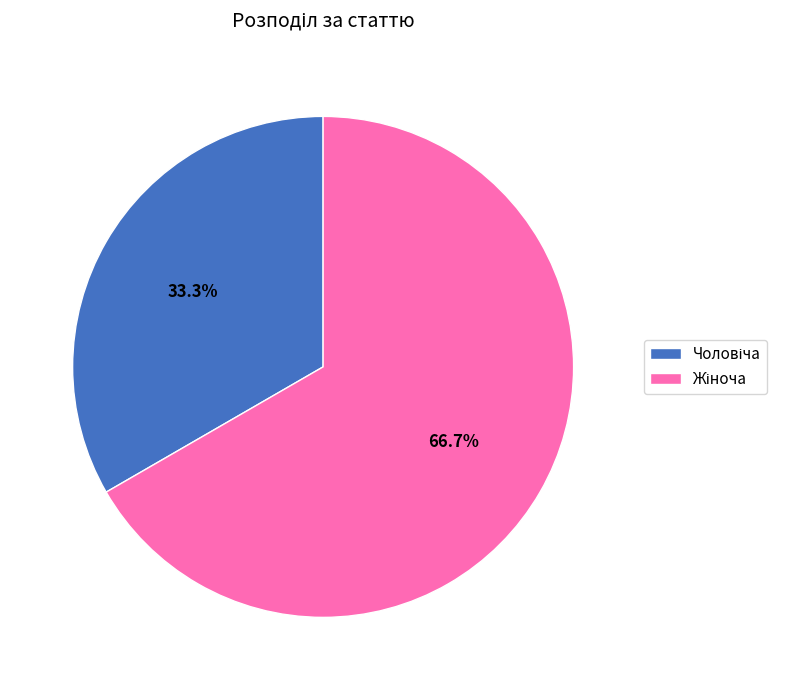

Is there any slice that represents more than half of the pie?

Yes